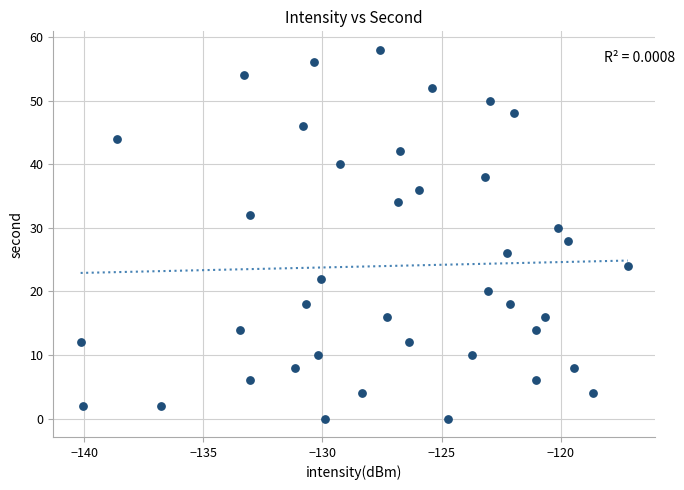

What is the range of Y values (max minus min)?

58